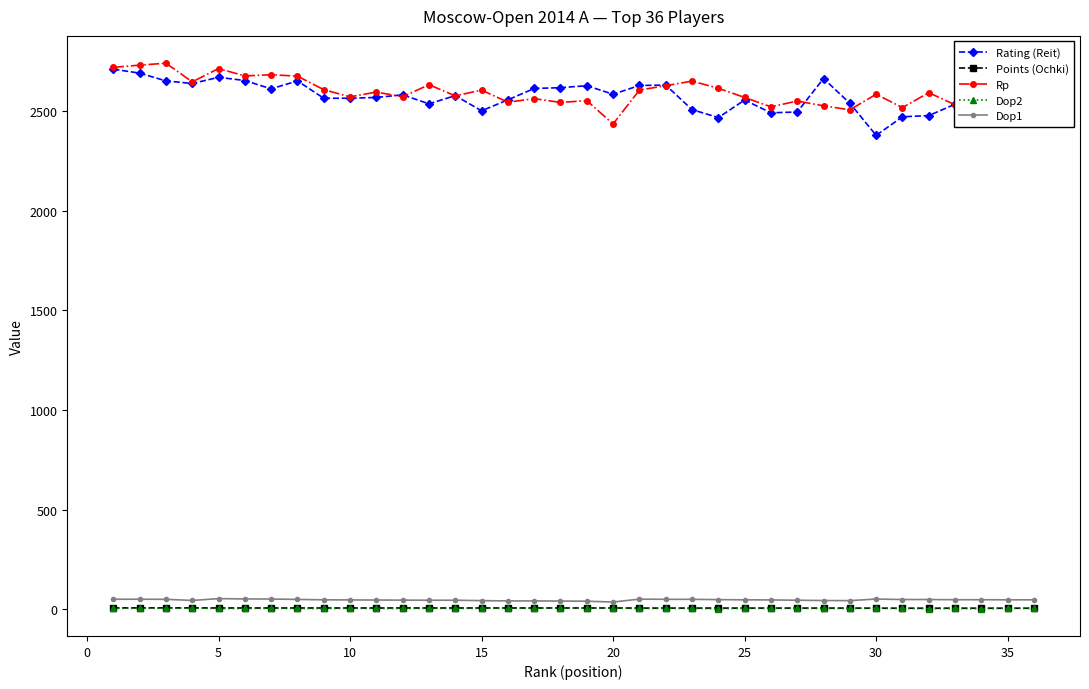

True or false: Points (Ochki) and Rating (Reit) intersect in this chart.

False